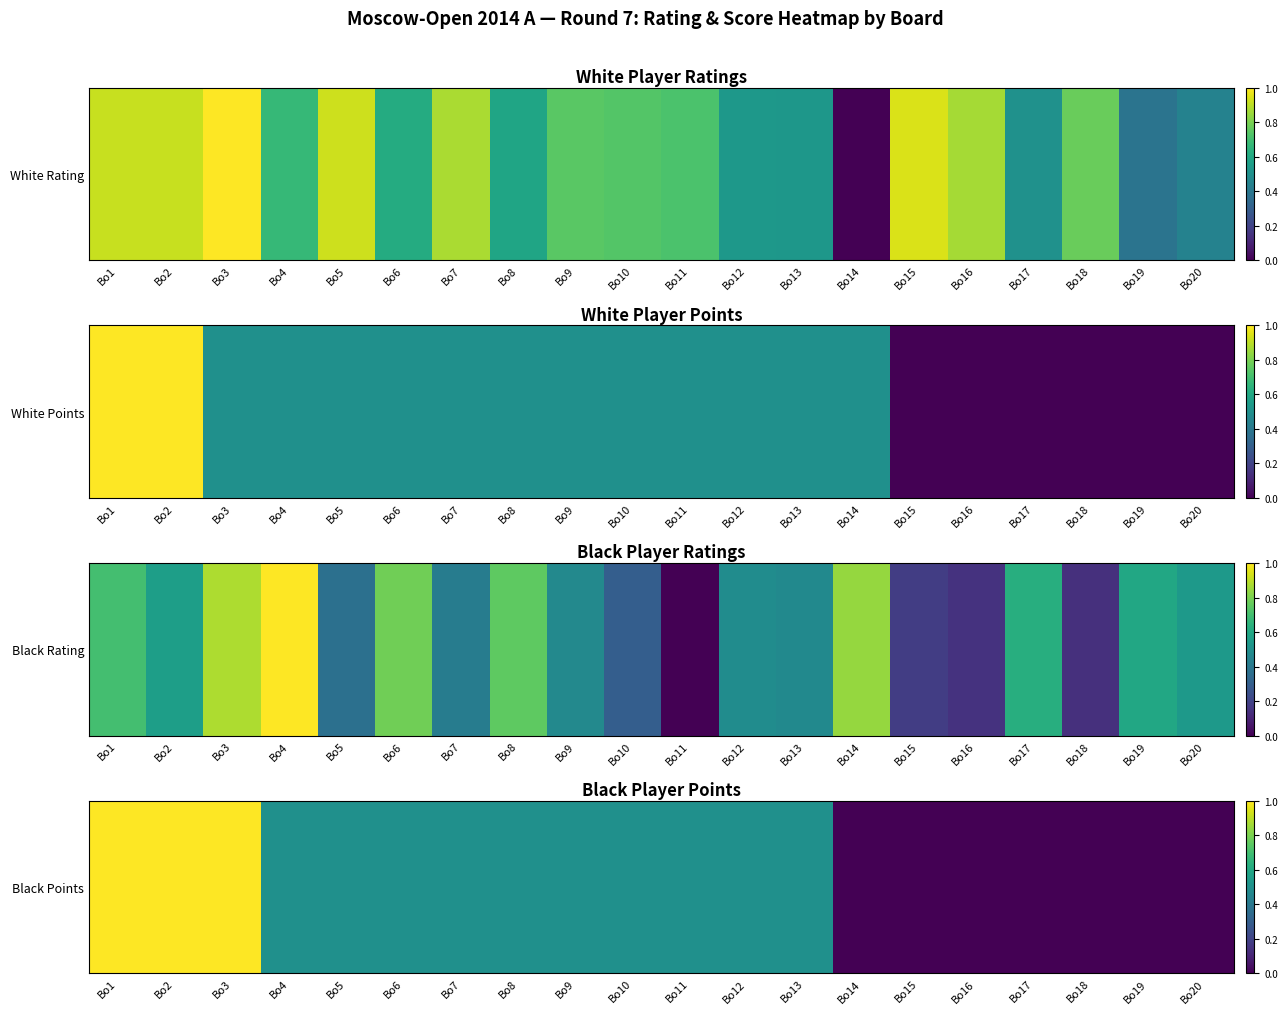

List the labels in order of value, largest first.

Bo1, Bo2, Bo3, Bo4, Bo5, Bo6, Bo7, Bo8, Bo9, Bo10, Bo11, Bo12, Bo13, Bo14, Bo15, Bo16, Bo17, Bo18, Bo19, Bo20